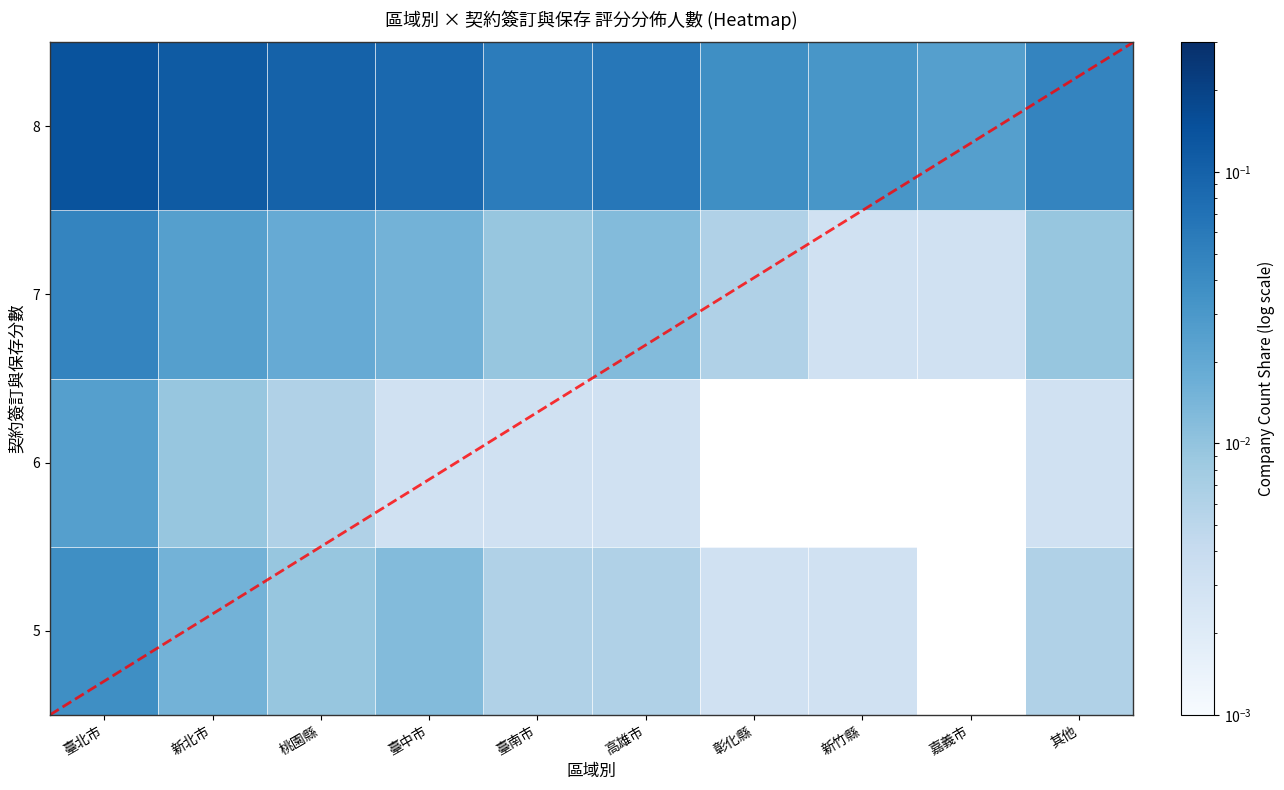

Is the value of 8 at 其他 greater than the value of 6 at 臺中市?

Yes